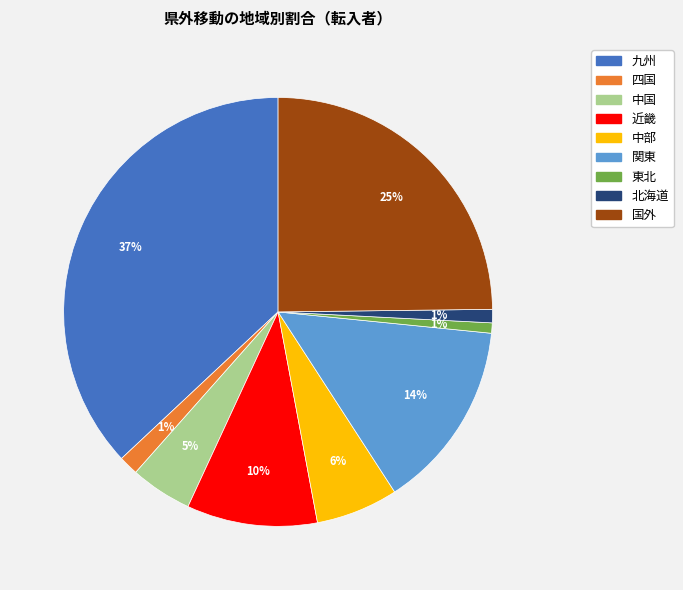

To the nearest percent, what is the average slice percentage?

11%